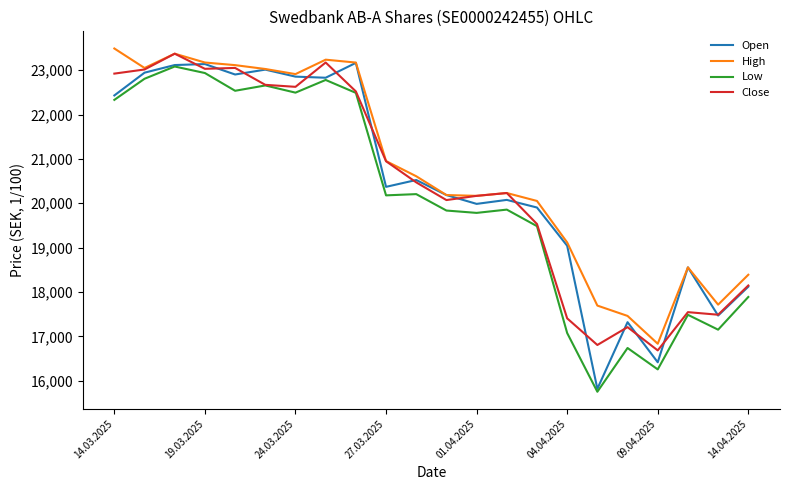

What is the highest value of the High series?

23488